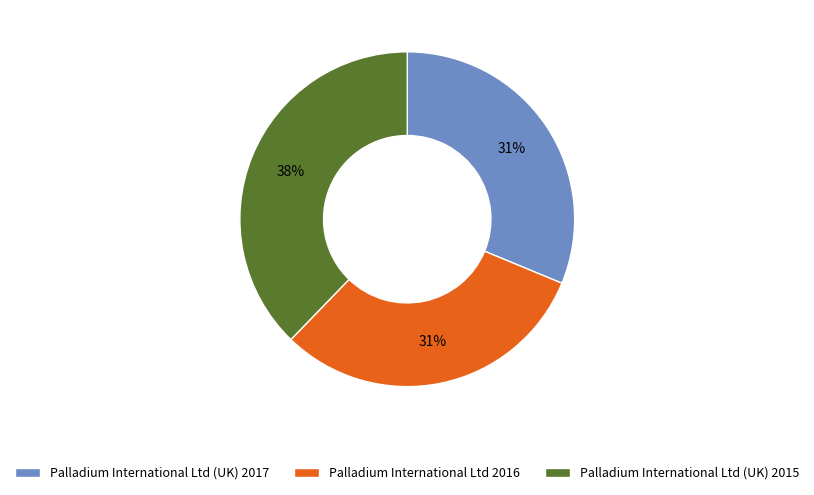

To the nearest percent, what is the average slice percentage?

33%